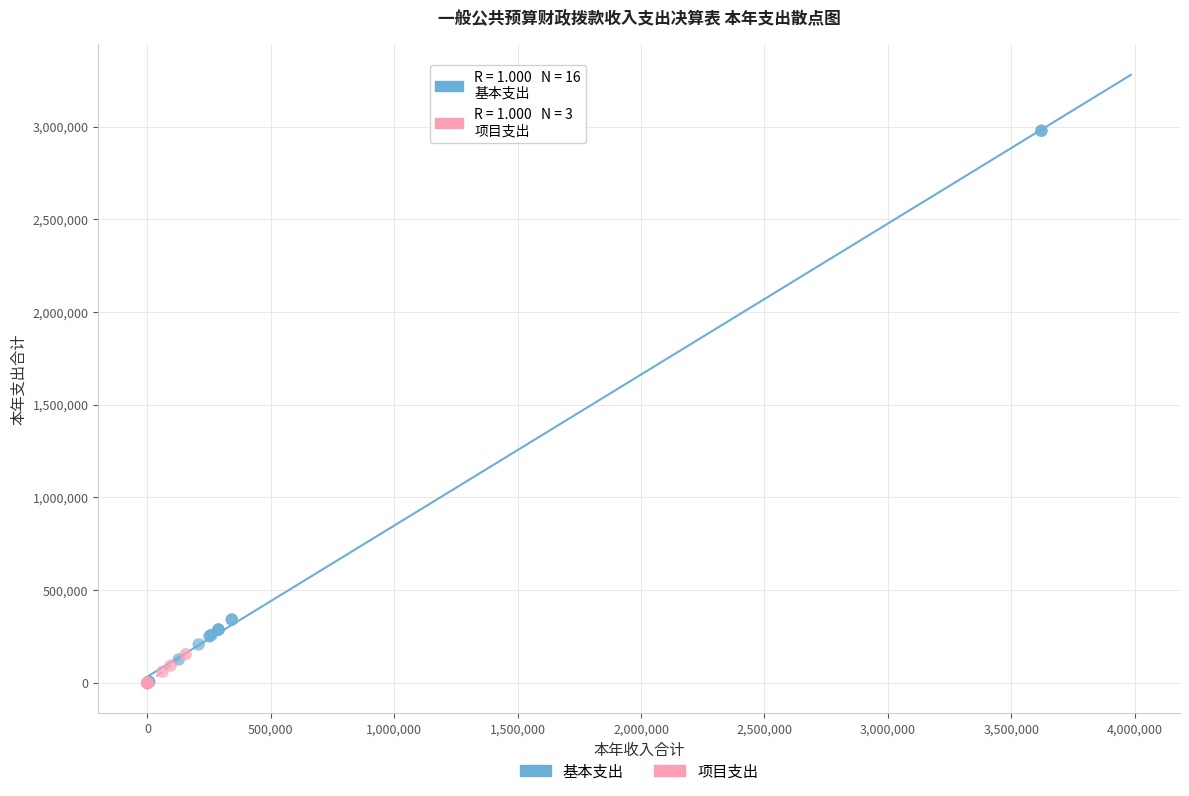

Which series has the widest spread of Y values?

基本支出